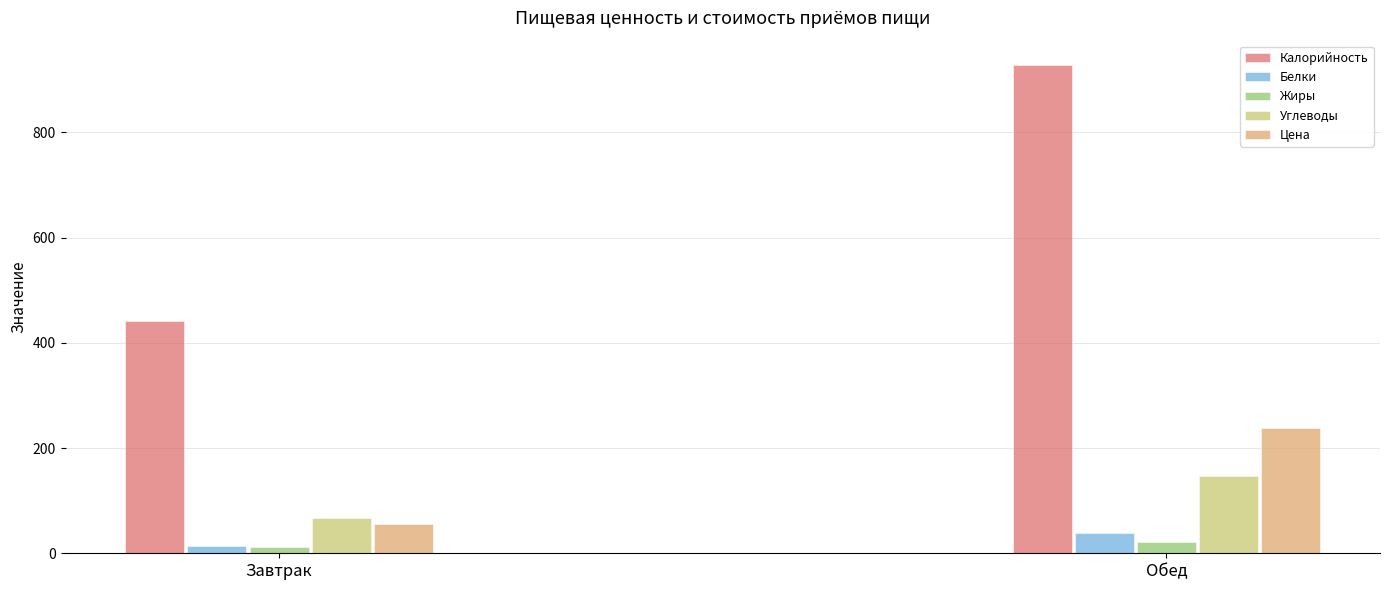

Between Завтрак and Обед, which series saw the biggest shift?

Калорийность